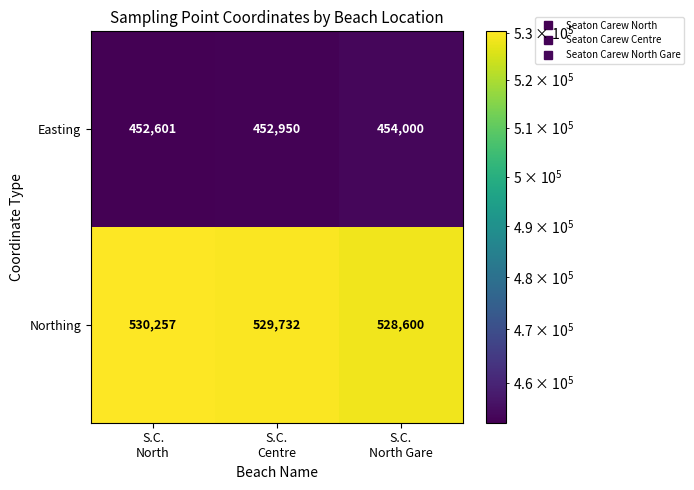

Reading left to right, what are all the values shown in this chart?

Easting: 452601	452950	454000
Northing: 530257	529732	528600